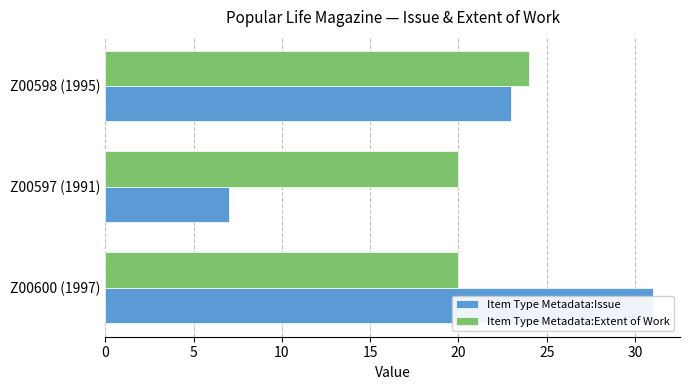

Reading right to left, list all the values displayed in this chart.

Item Type Metadata:Issue: 23	7	31
Item Type Metadata:Extent of Work: 24	20	20